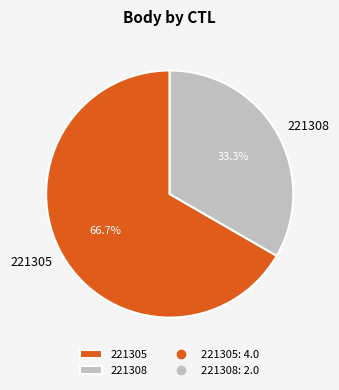

How many segments does this pie chart have?

2